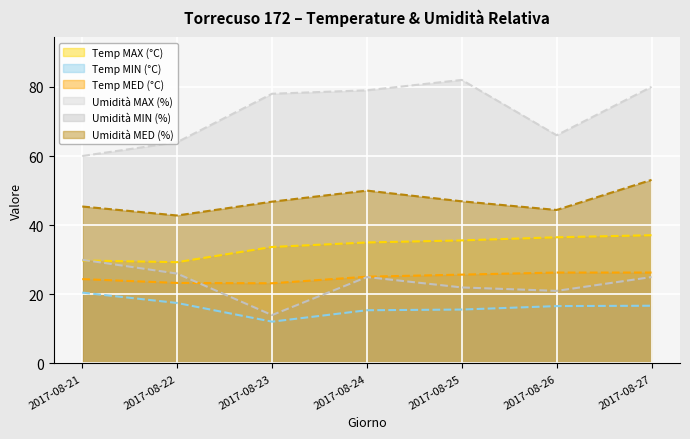

Which series has the largest total across all categories?

Umidità MAX (%)